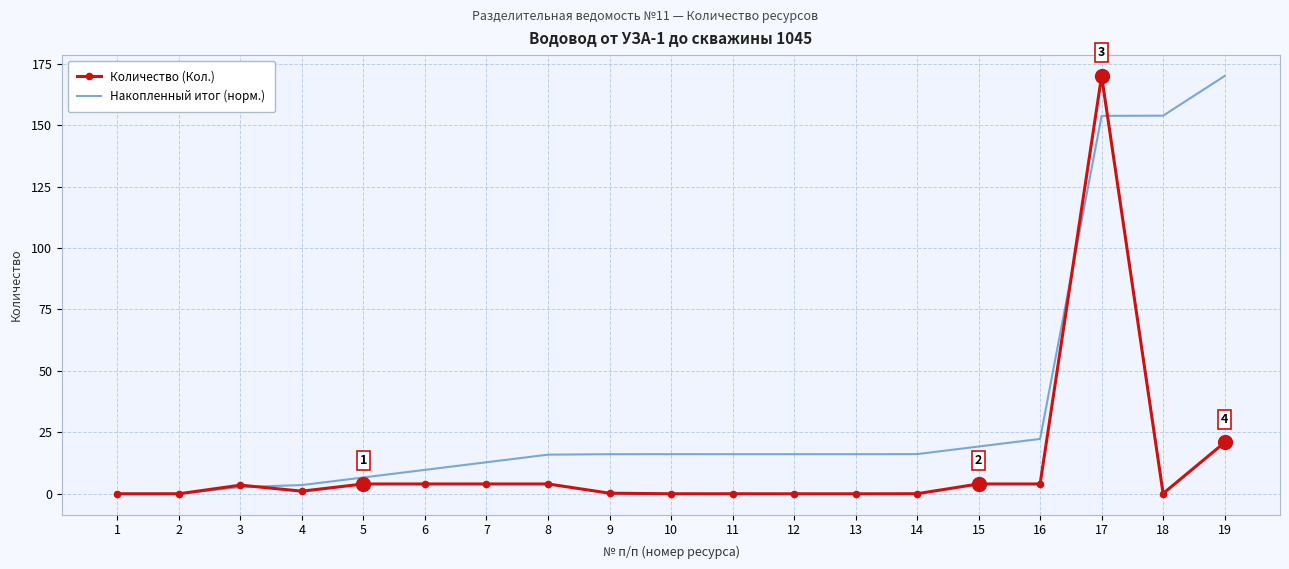

Which category has the highest value in the Накопленный итог (норм.) series?

19